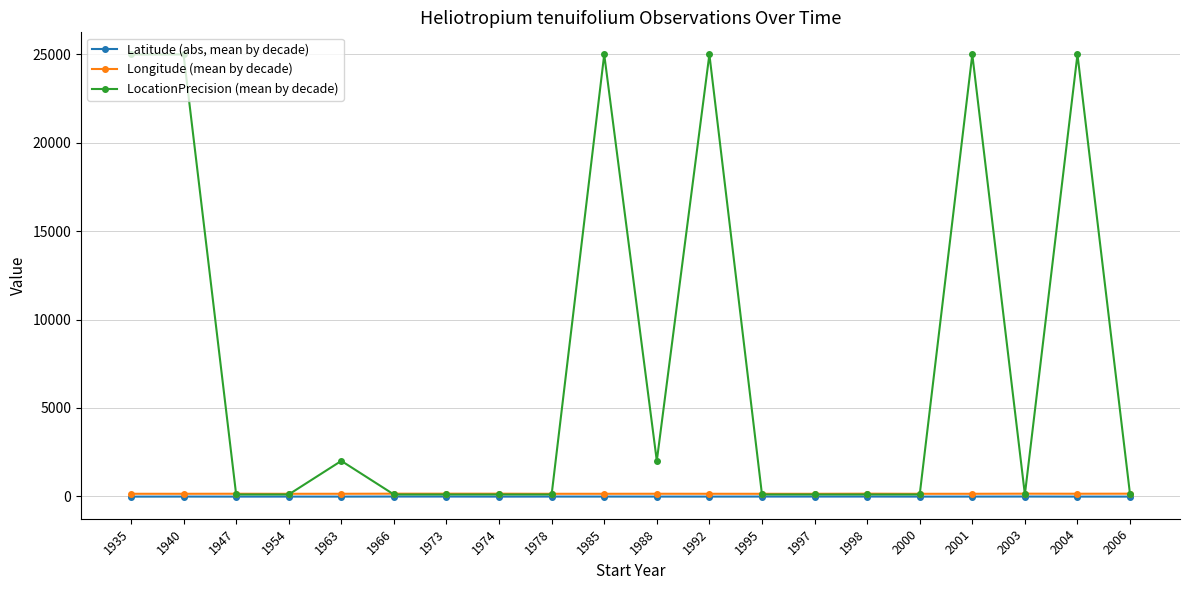

What is the value of the Latitude (abs, mean by decade) point at the 20th from the left?

-20.9